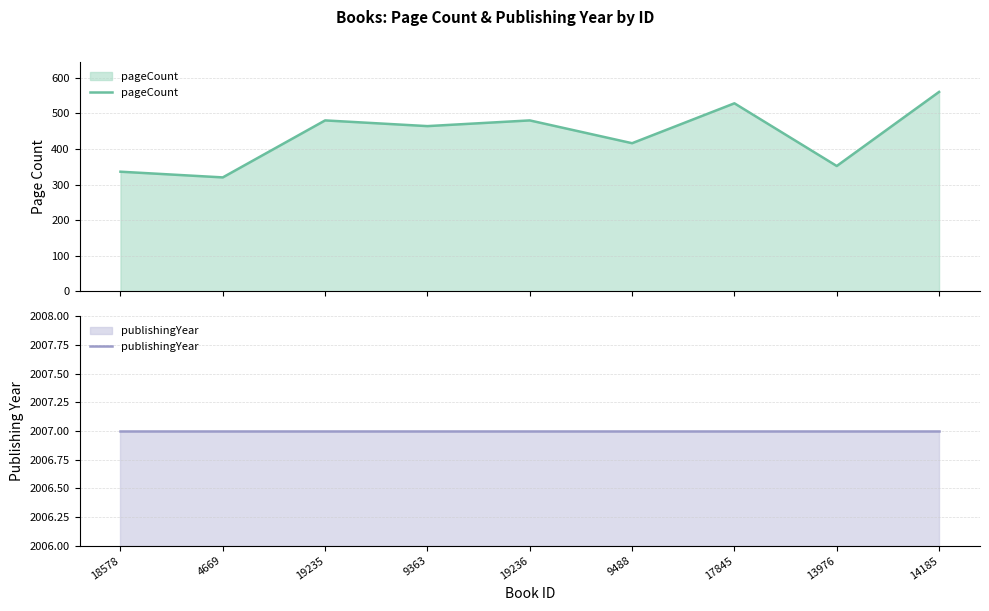

True or false: publishingYear has more than 1 points higher than both neighbors.

False